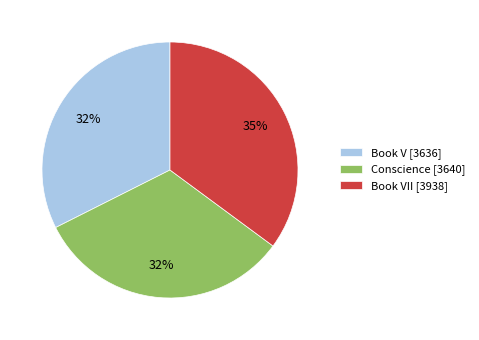

Does any single category account for the majority?

No